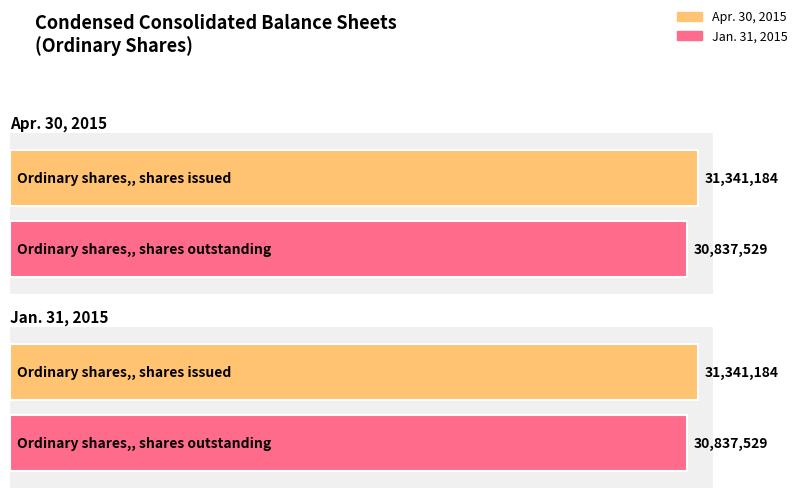

Rank the categories by Jan. 31, 2015 value from lowest to highest.

Ordinary shares, shares outstanding, Ordinary shares, shares issued